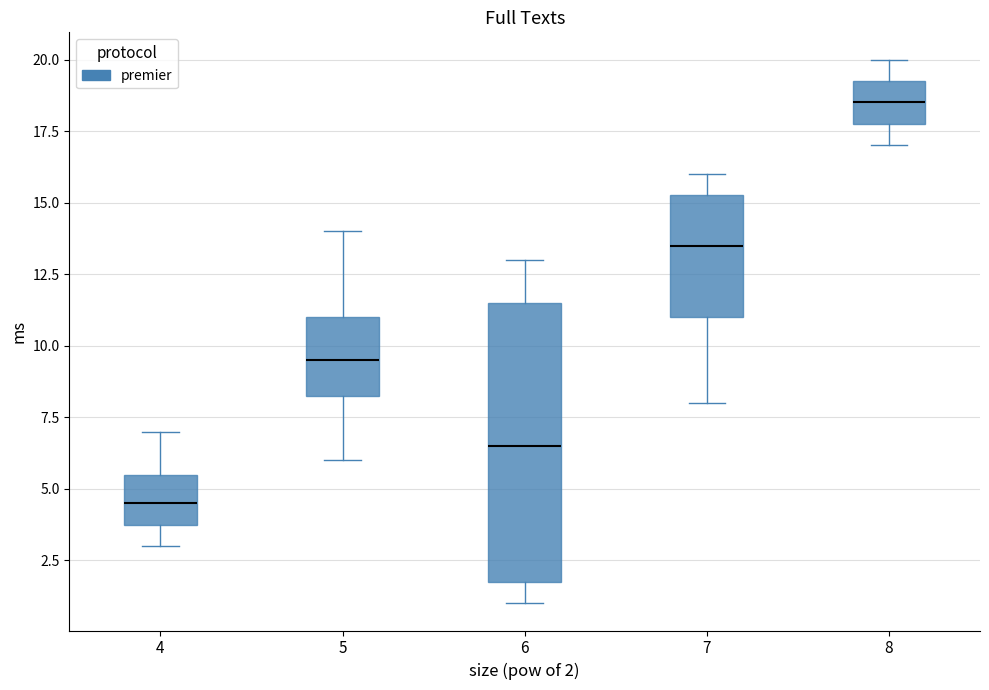

Reading left to right, read every box against the y-axis: the position of its median line, the range the box covers, and the ends of its whiskers. The values are not printed on the chart, so give them approximately, as read against the axis.

4: median 4.5, box 4.0 to 5.5, whiskers 3.0 to 7.0
5: median 9.5, box 8.5 to 11.0, whiskers 6.0 to 14.0
6: median 6.5, box 2.0 to 11.5, whiskers 1.0 to 13.0
7: median 13.5, box 11.0 to 15.5, whiskers 8.0 to 16.0
8: median 18.5, box 18.0 to 19.5, whiskers 17.0 to 20.0